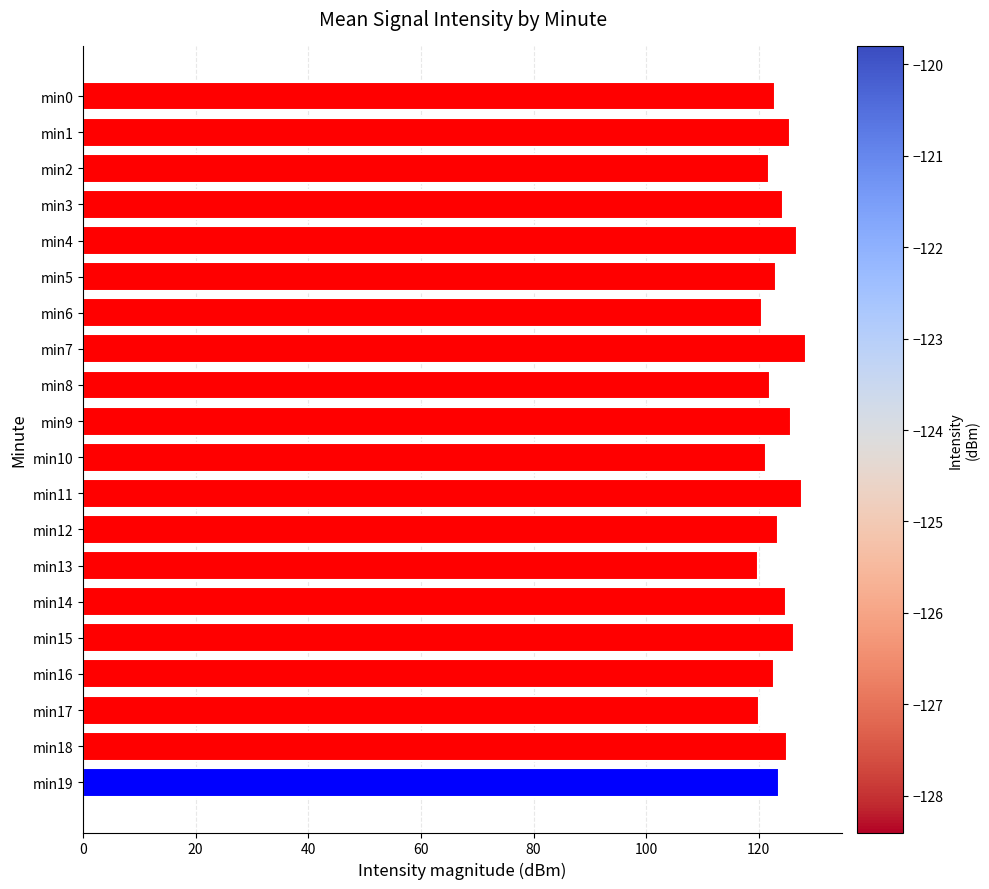

How many distinct data groups are displayed?

1